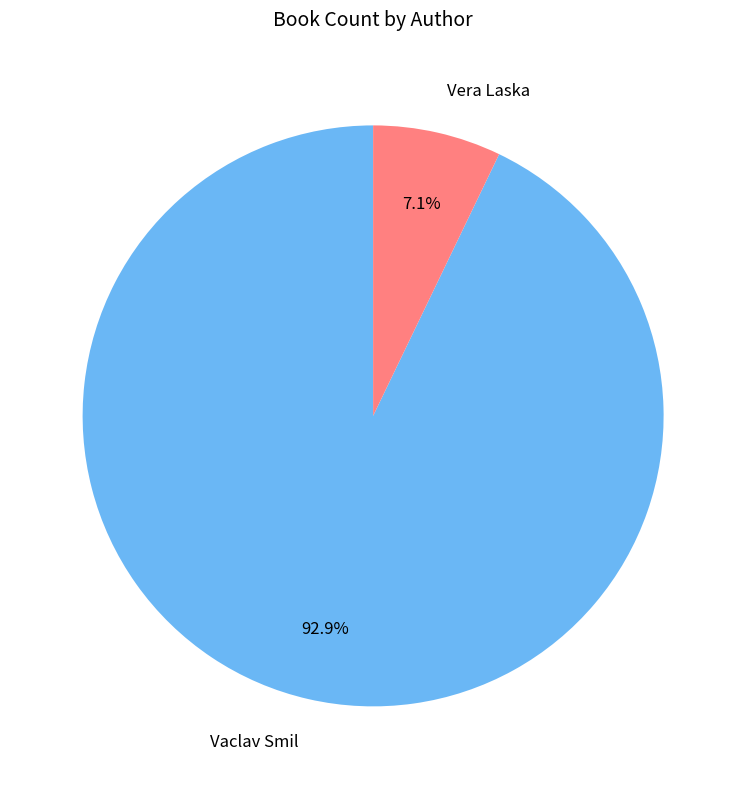

To the nearest percent, what percentage of the pie is Vaclav Smil?

93%